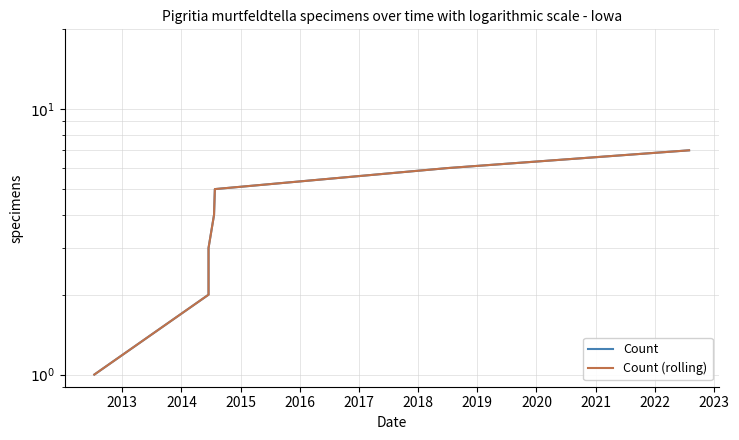

True or false: Count and Count (rolling) cross at least once.

False